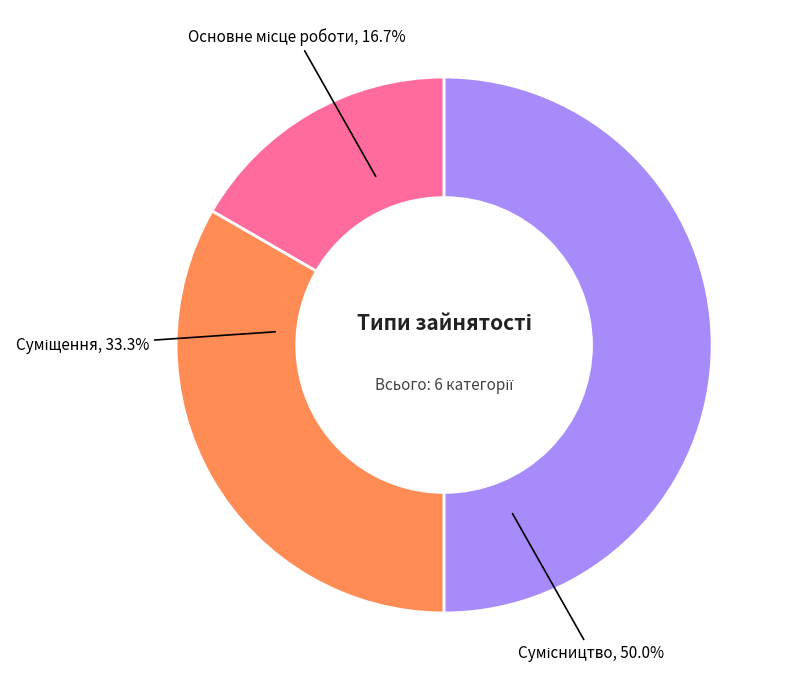

Is there any slice that represents more than half of the pie?

No